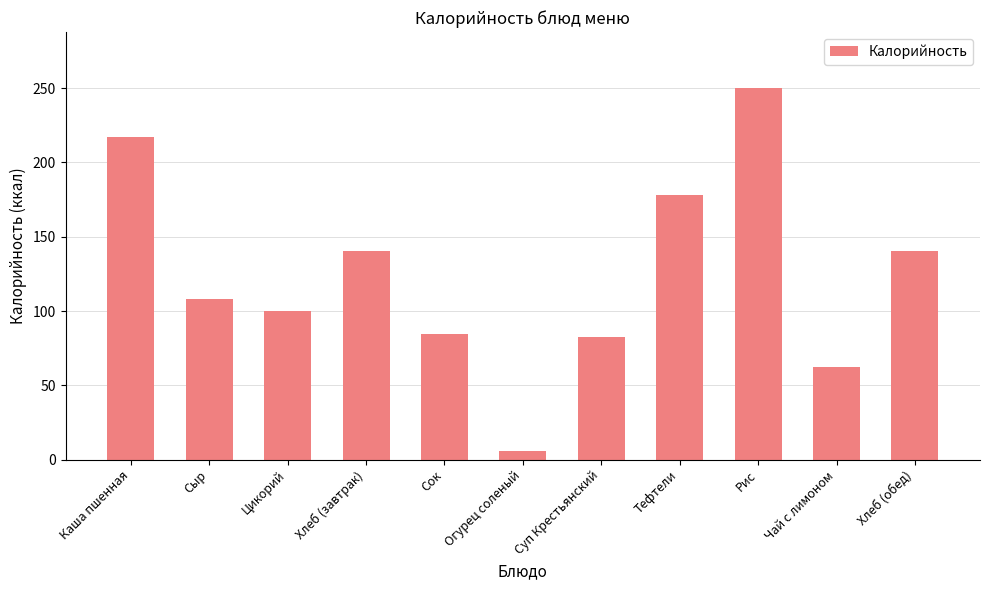

Read the value at Хлеб (завтрак).

140.3